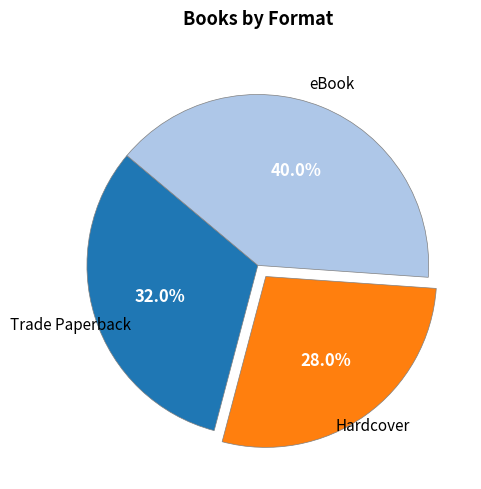

Which category has the biggest portion of the pie?

eBook